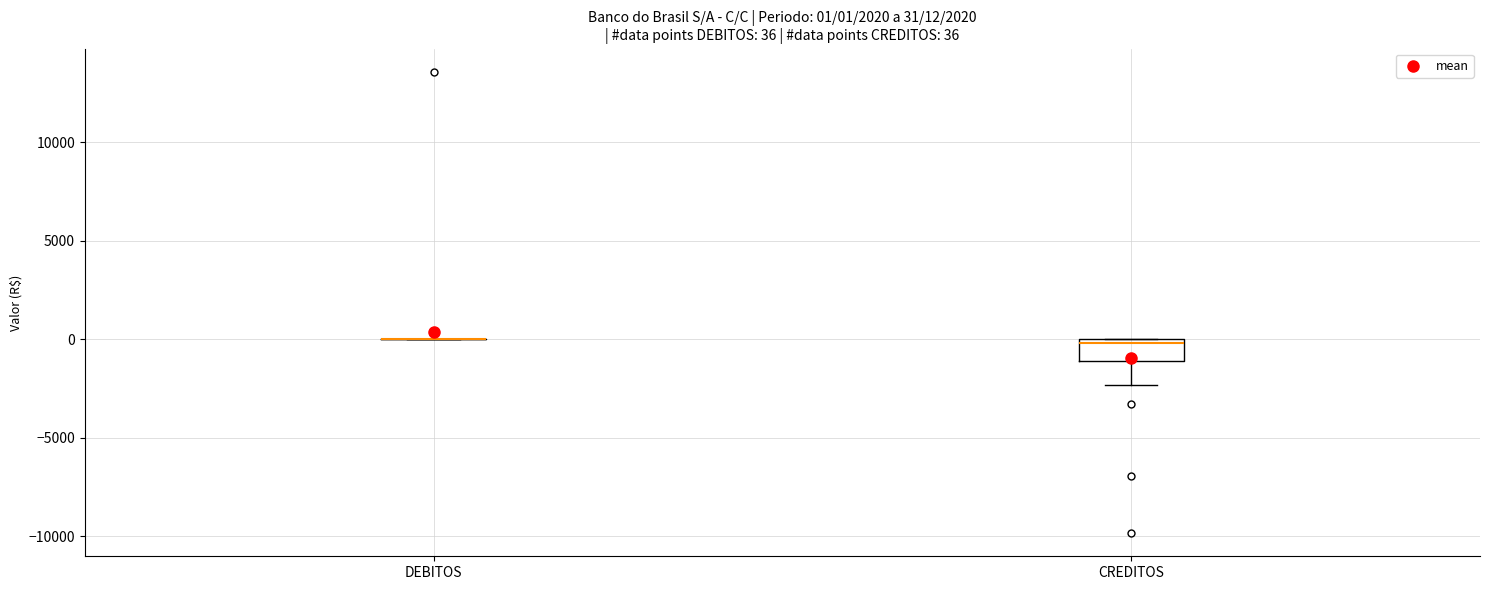

Which box is the tallest, from its lower edge to its upper edge?

CREDITOS